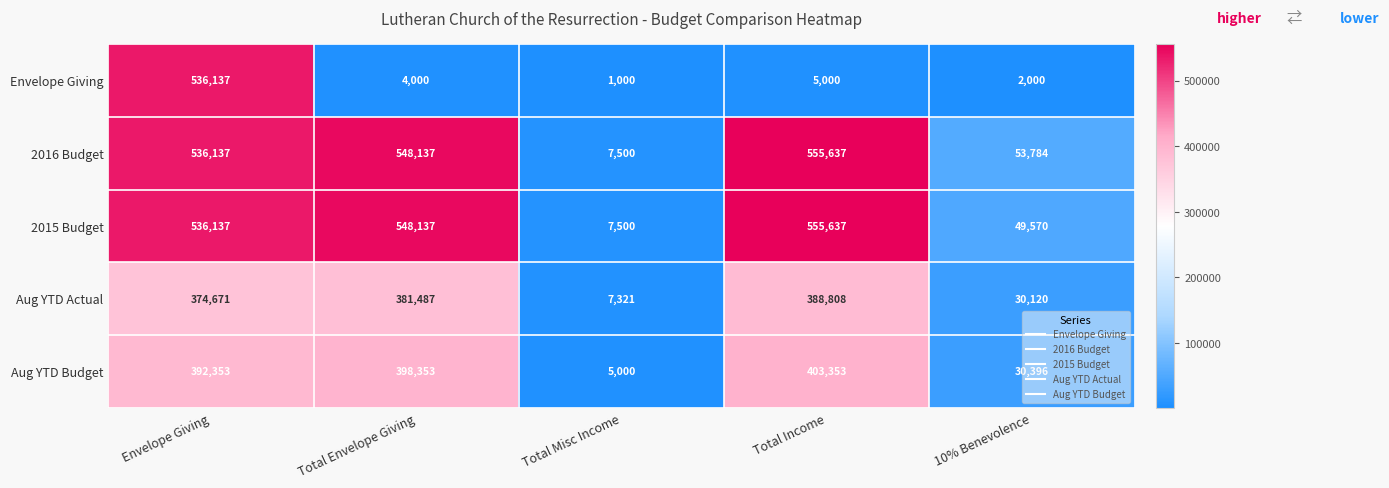

What is the average value of the 2016 Budget series?

340239